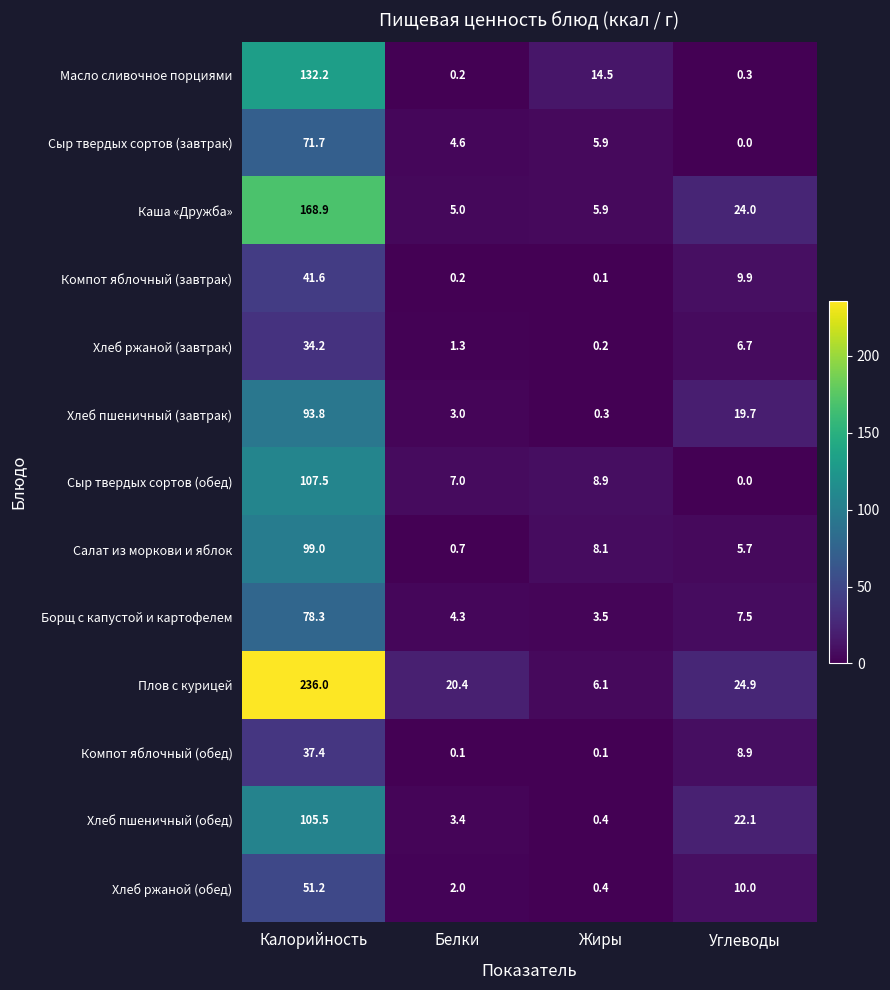

At which label does Хлеб пшеничный (завтрак) reach its minimum?

Жиры